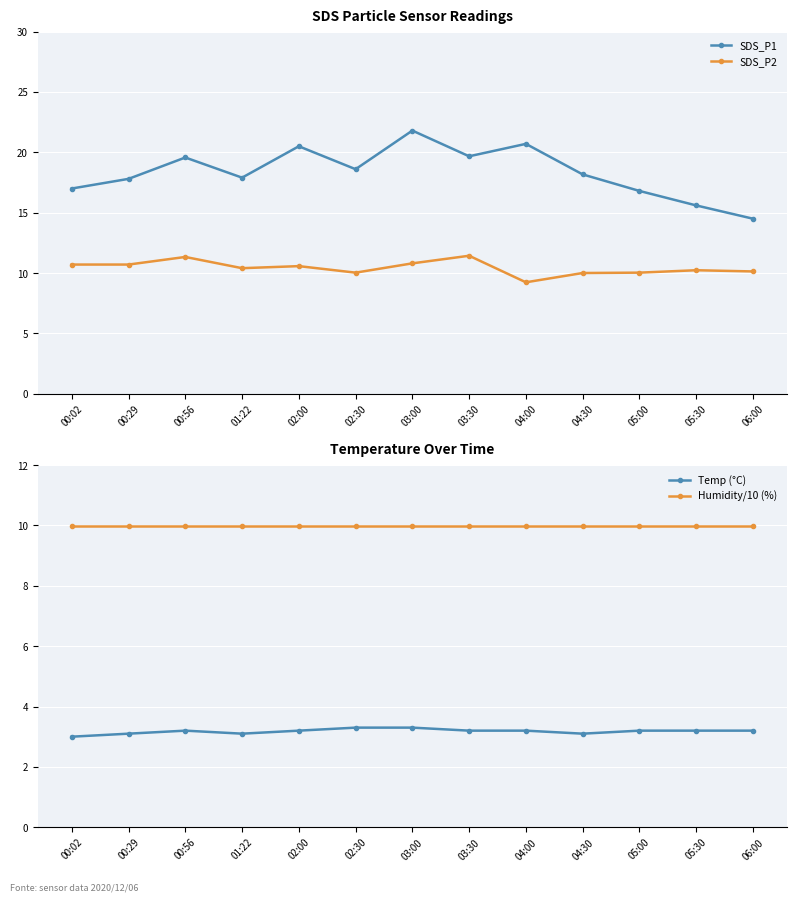

What is the approximate value of Humidity/10 (%) at 05:30?

10.0